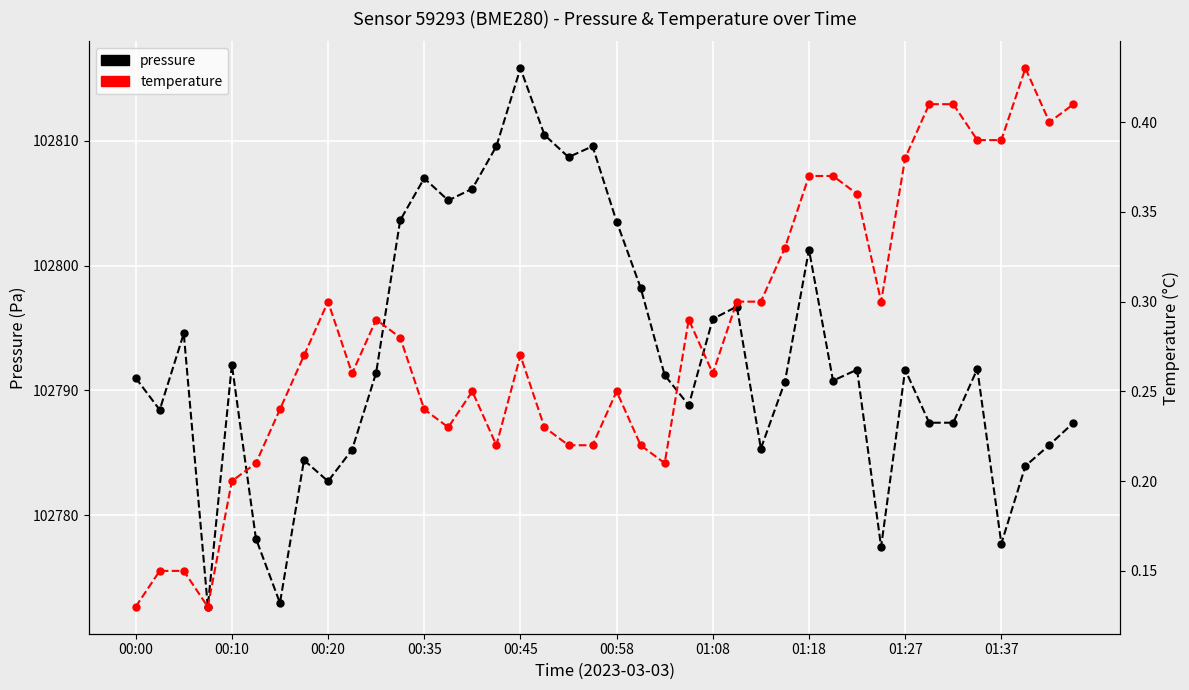

What are all the series names shown in the legend?

pressure, temperature